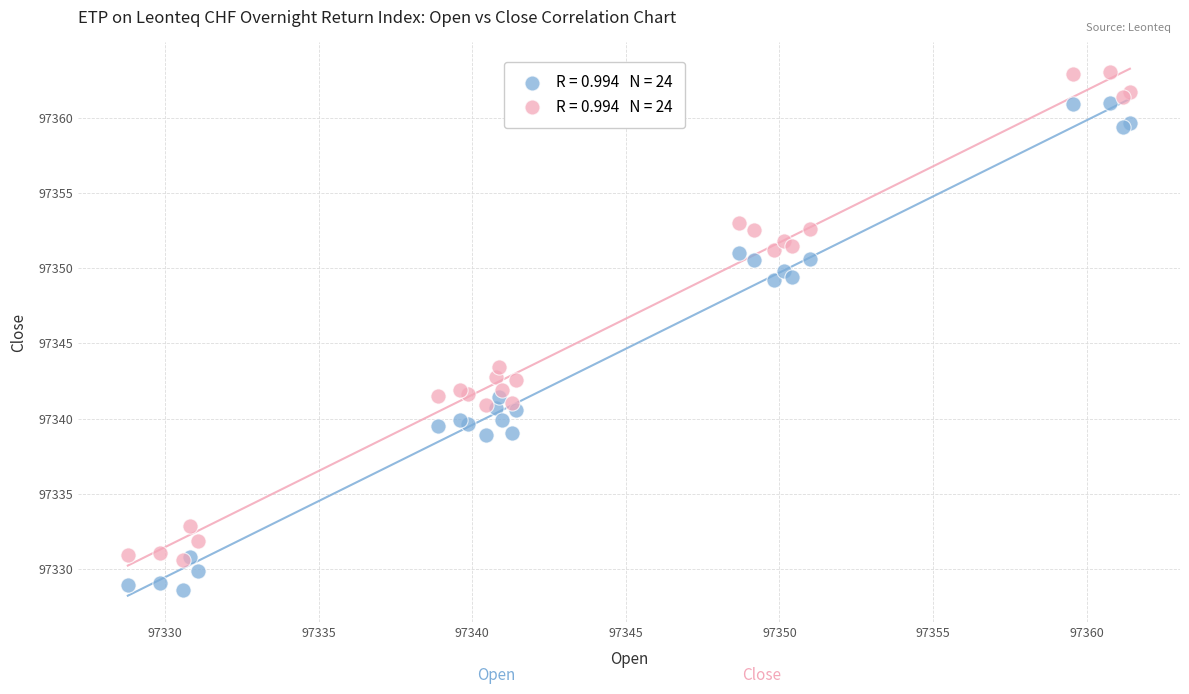

Across all series, what Y value is closest to 97345?

97343.4